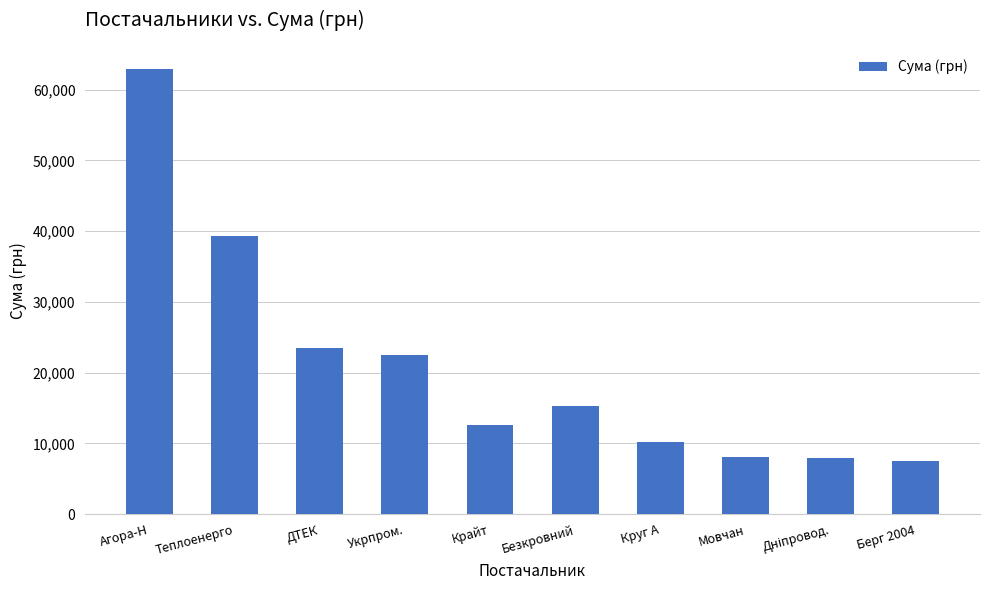

What is the maximum value shown in the chart?

62906.1